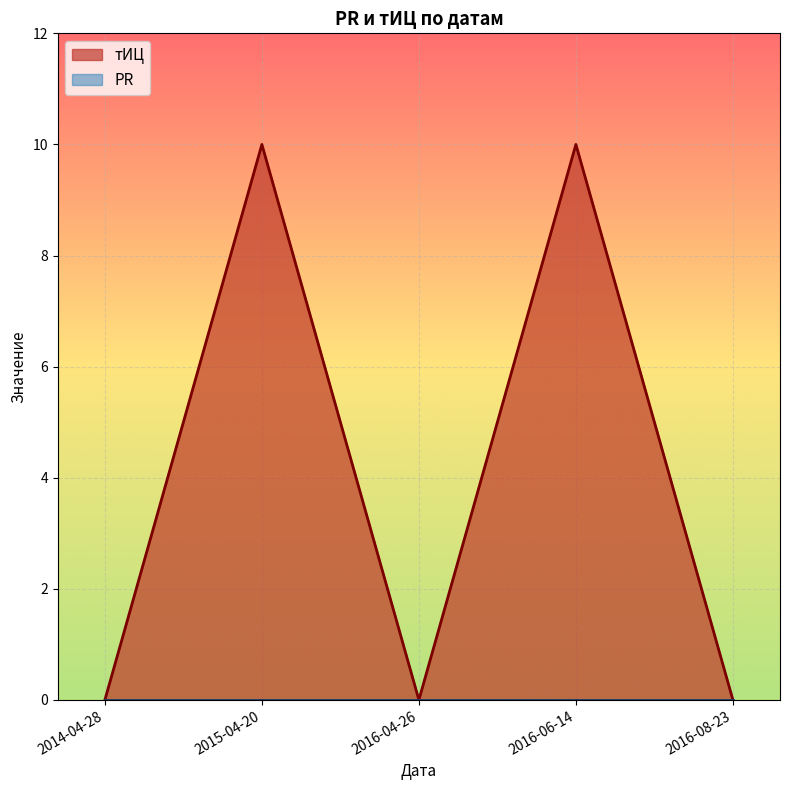

How many points are higher than both their immediate neighbors (excluding endpoints)?

2